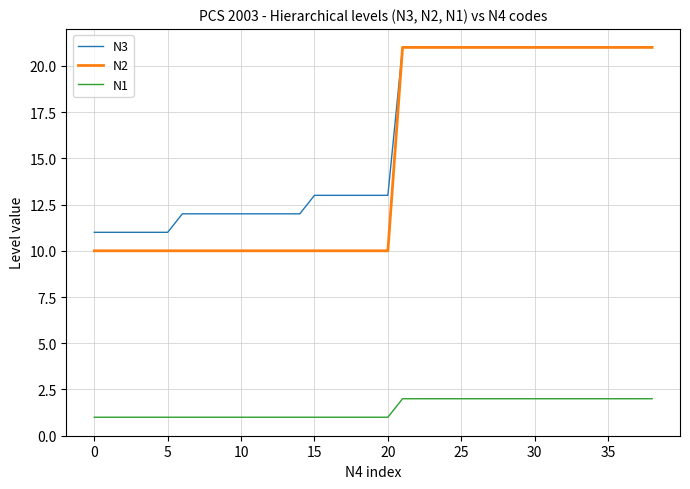

What is the sum of all N1 values?

57